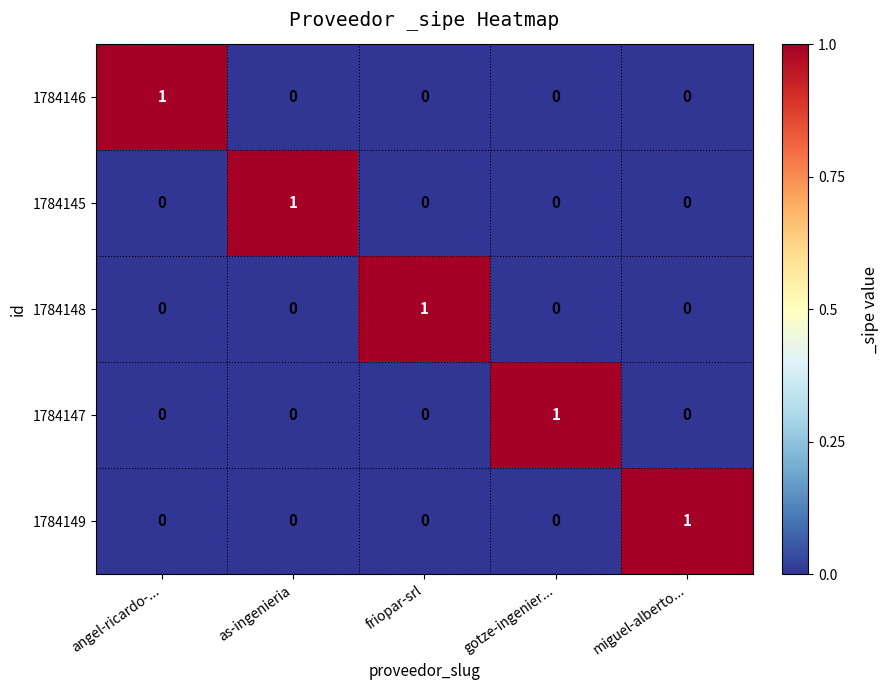

At how many categories does at least one series exceed 0?

5